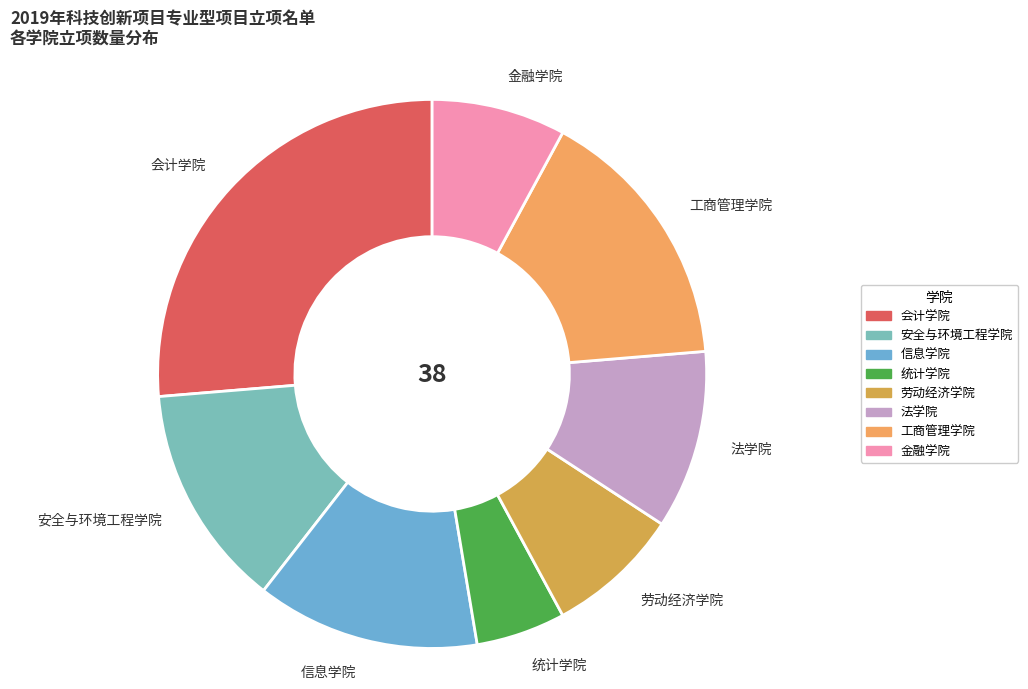

Which has a higher value, 会计学院 or 安全与环境工程学院?

会计学院